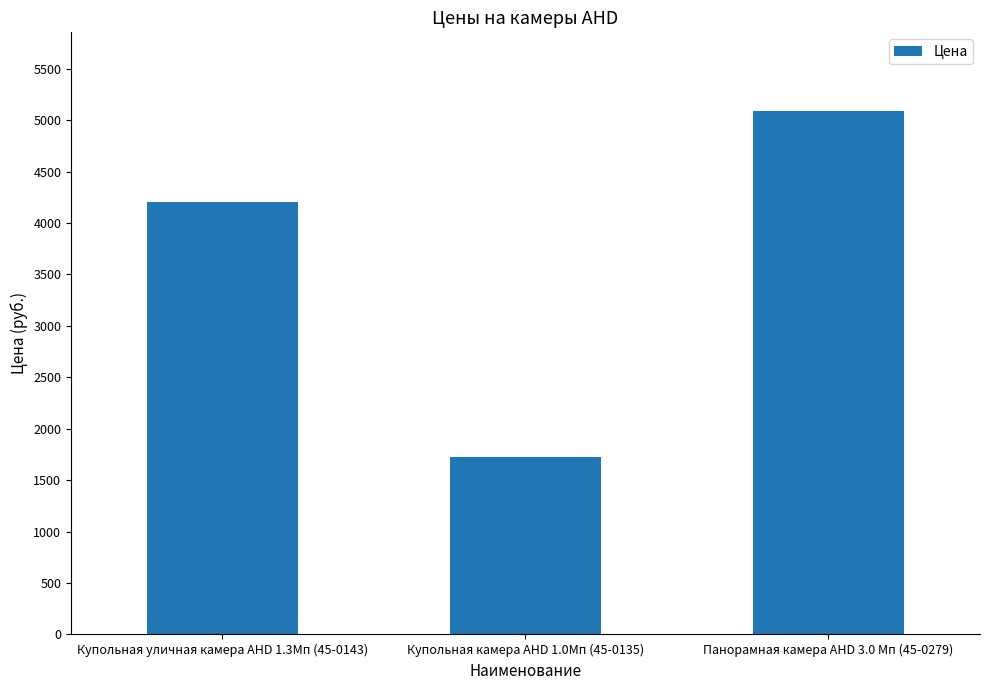

Rank the categories by value from highest to lowest.

Панорамная камера AHD 3.0 Мп (45-0279), Купольная уличная камера AHD 1.3Мп (45-0143), Купольная камера AHD 1.0Мп (45-0135)